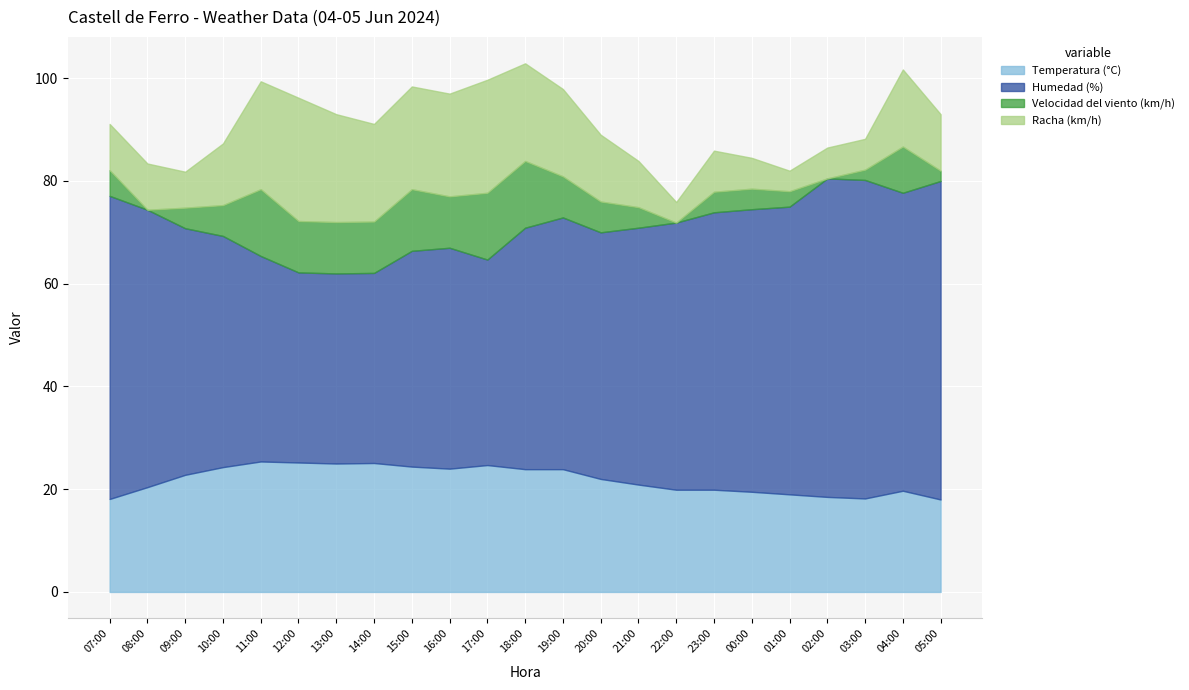

True or false: Velocidad del viento (km/h) and Humedad (%) intersect in this chart.

False